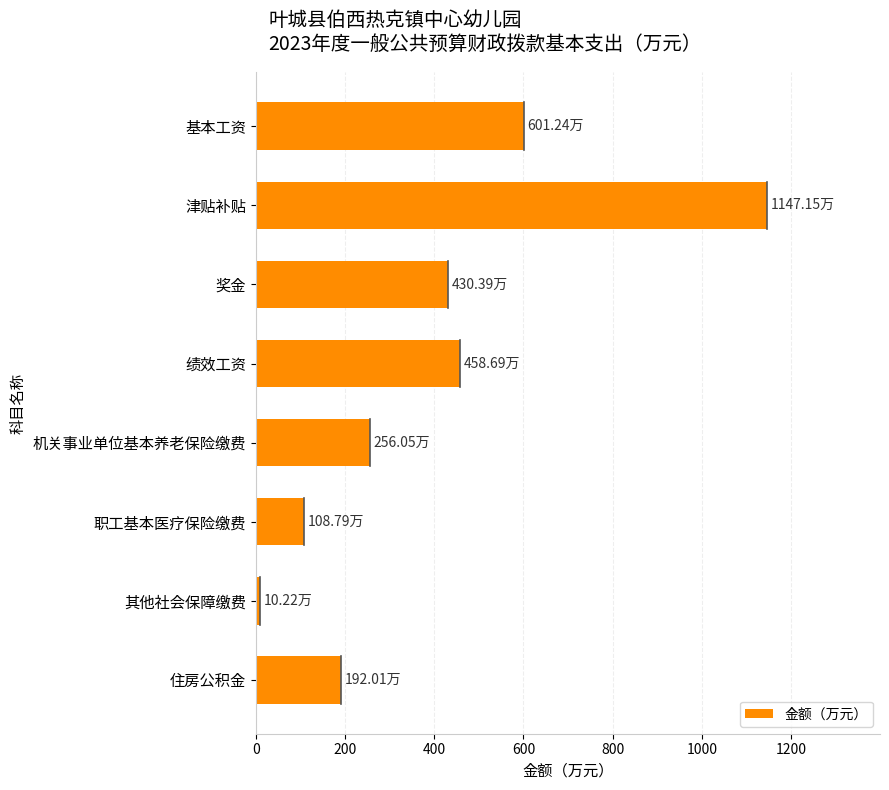

Which has a higher value, 其他社会保障缴费 or 机关事业单位基本养老保险缴费?

机关事业单位基本养老保险缴费